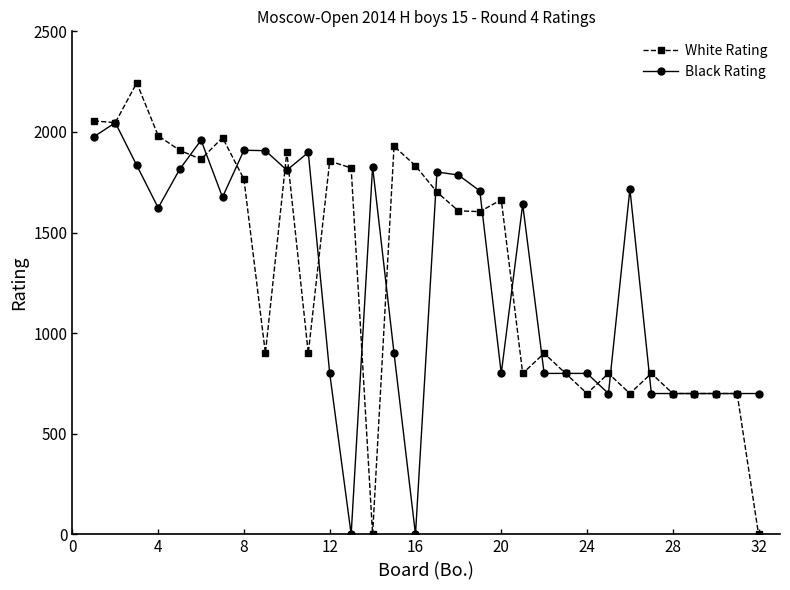

True or false: Black Rating has more than 1 points higher than both neighbors.

True